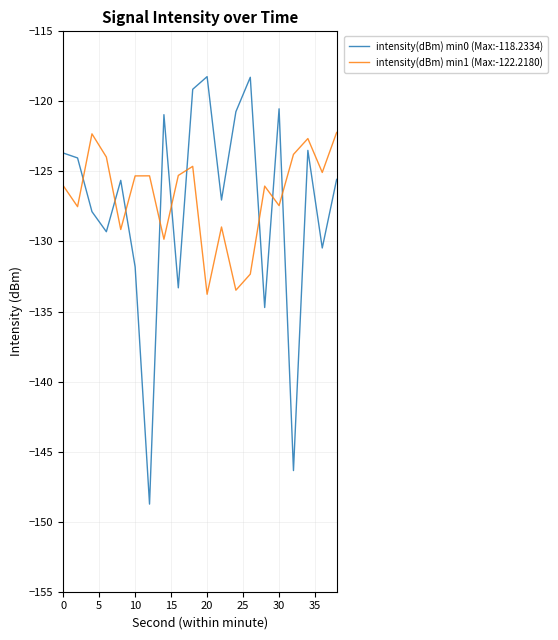

Rank the series by their maximum value, from highest to lowest.

intensity(dBm) min0 (Max:-118.2334), intensity(dBm) min1 (Max:-122.2180)